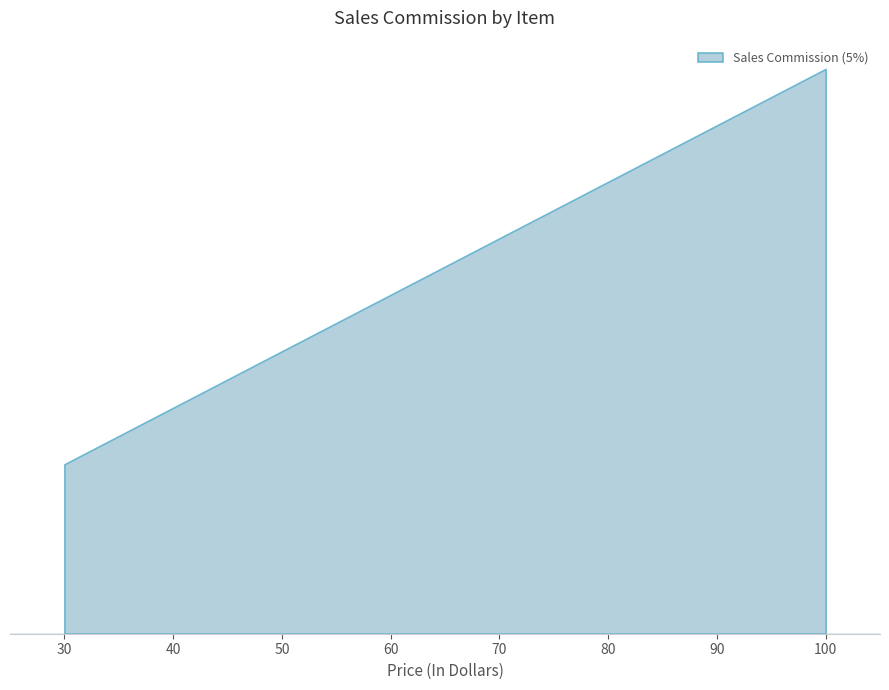

True or false: Sales Commission (10%) and Sales Commission (5%) intersect in this chart.

False